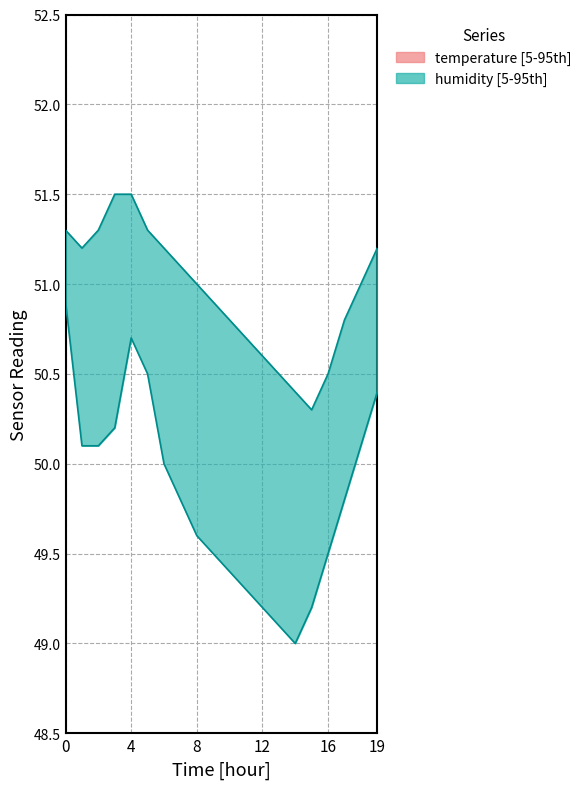

How many data points does each series have?

20